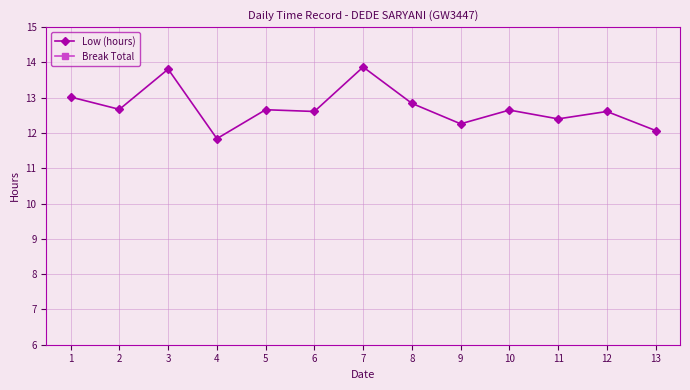

Is it true that Low (hours) equals 8.4 at 3?

False